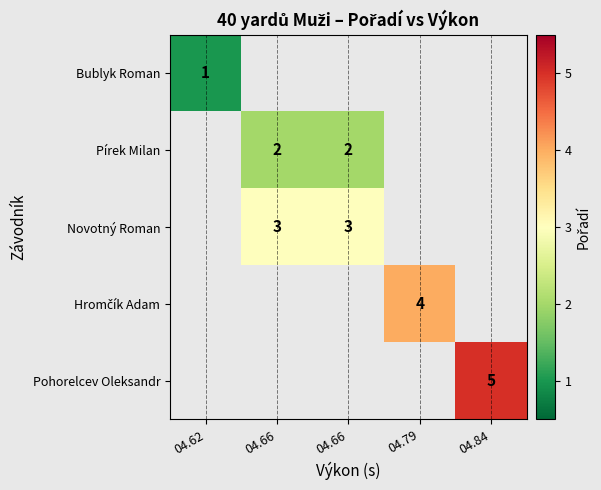

How many values in Novotný Roman are above zero?

2